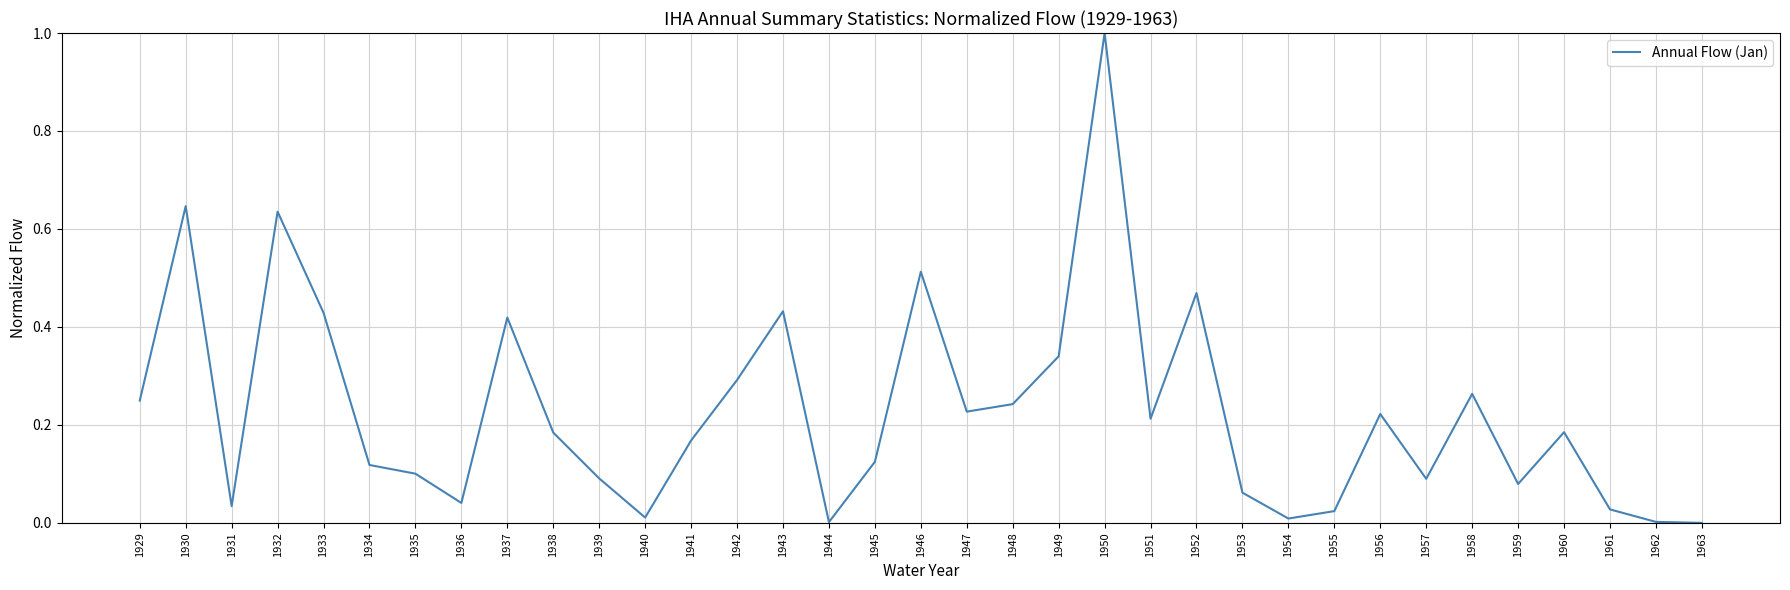

True or false: the data has more than 1 interior local peaks.

True